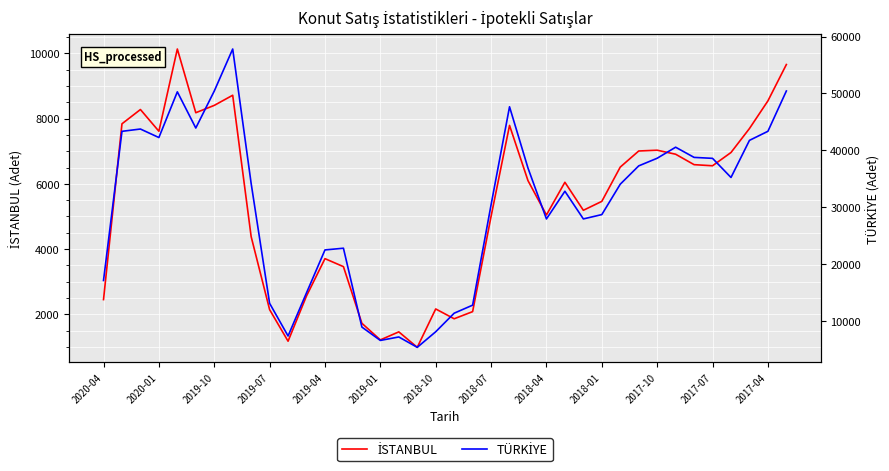

True or false: TÜRKİYE and İSTANBUL cross at least once.

False